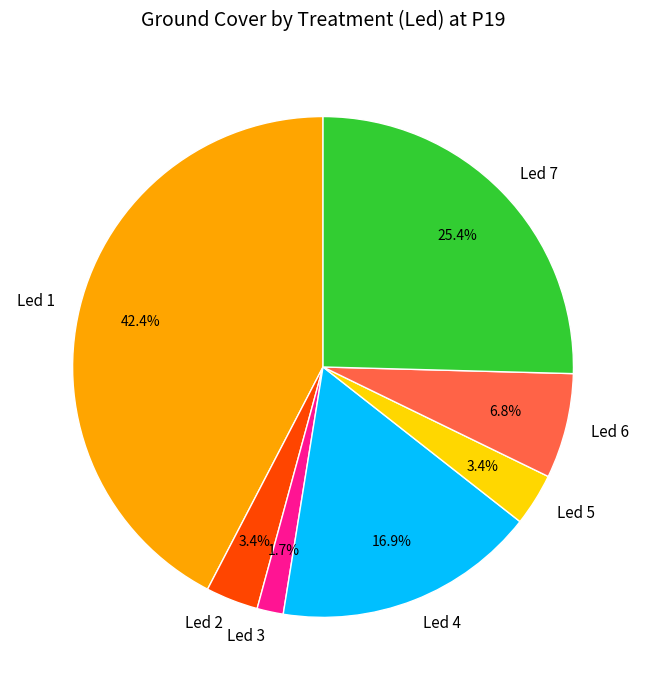

What is the total percentage of Led 6 and Led 1?

49.2%